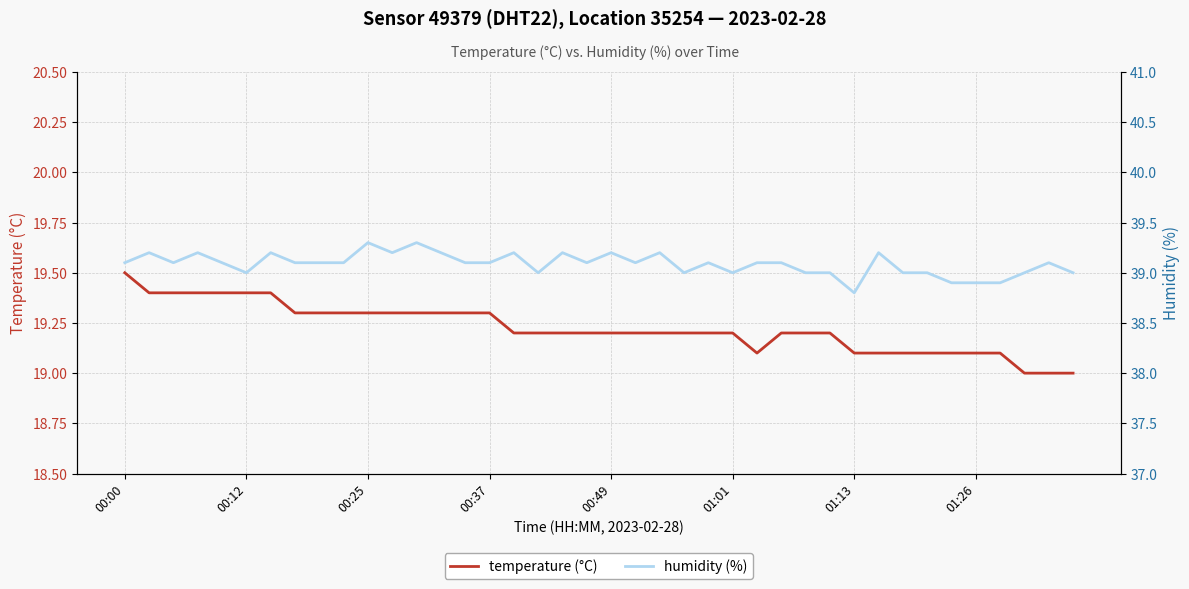

At which category is the sum across all series the highest?

00:00